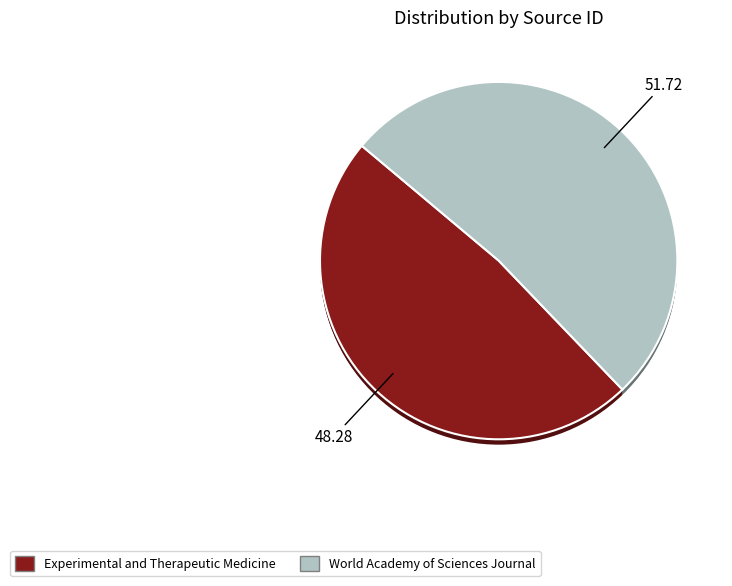

What percentage is the World Academy of Sciences Journal slice, to the nearest percent?

52%